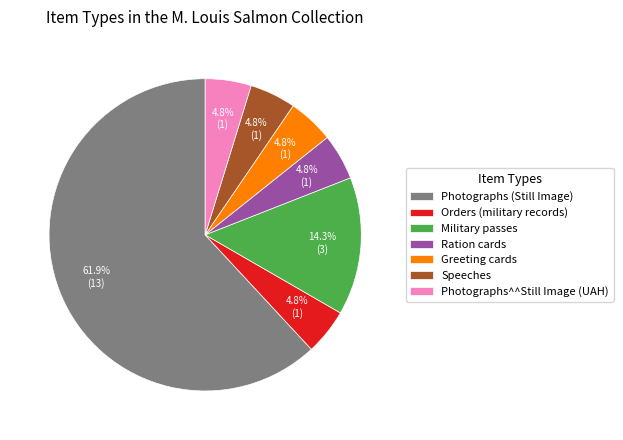

What percentage is the Ration cards slice, to the nearest percent?

5%